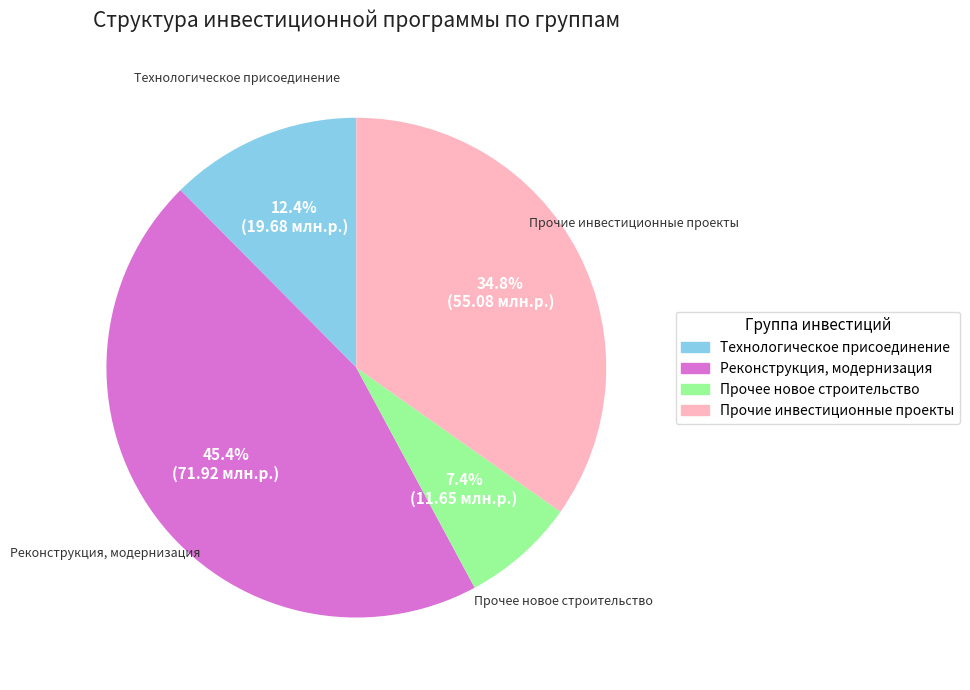

What is the largest slice in the pie chart?

Реконструкция, модернизация